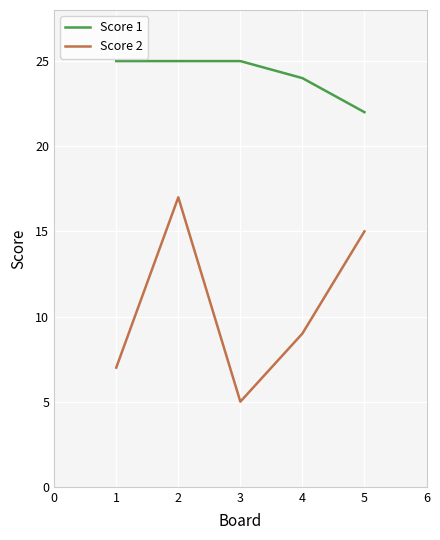

What is the spread (max minus min) of values at 4?

15